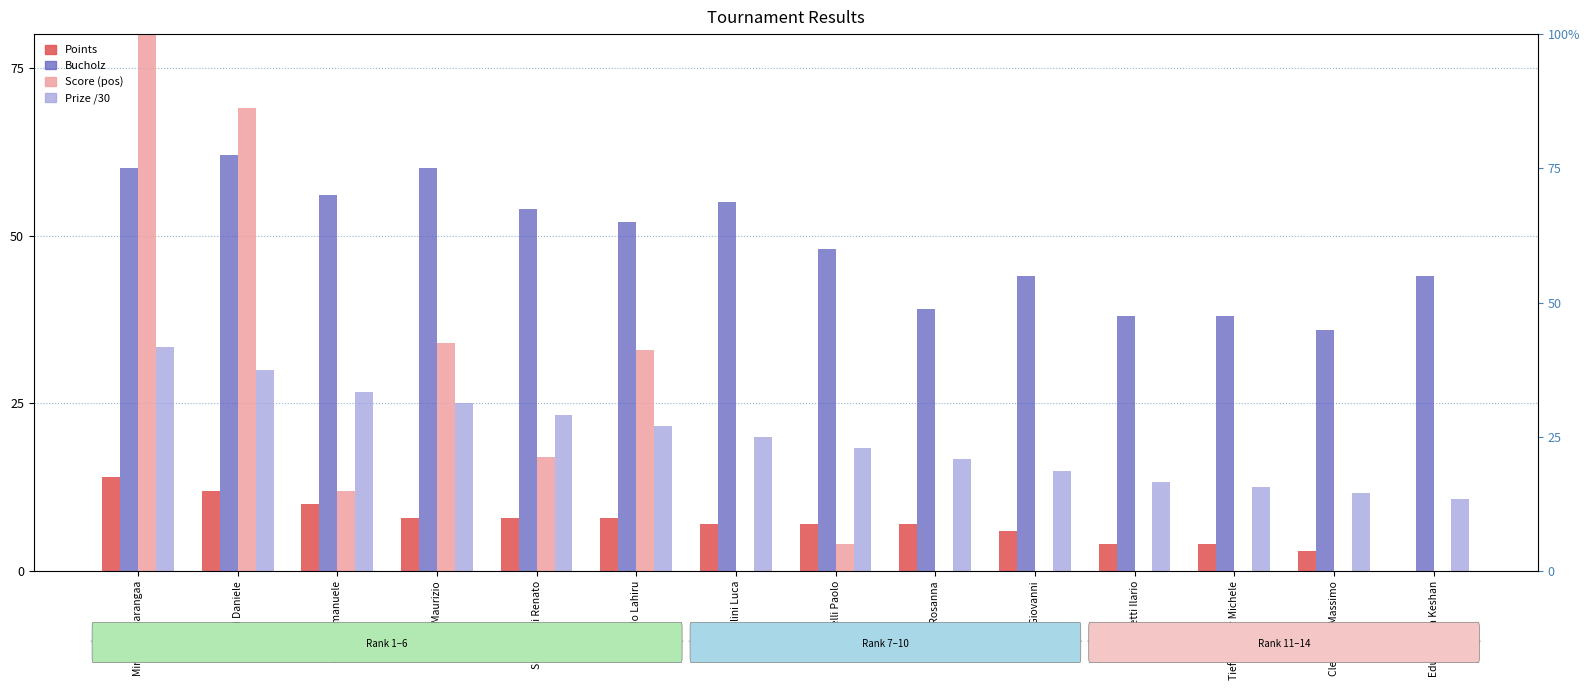

Count the number of data series in this chart.

4